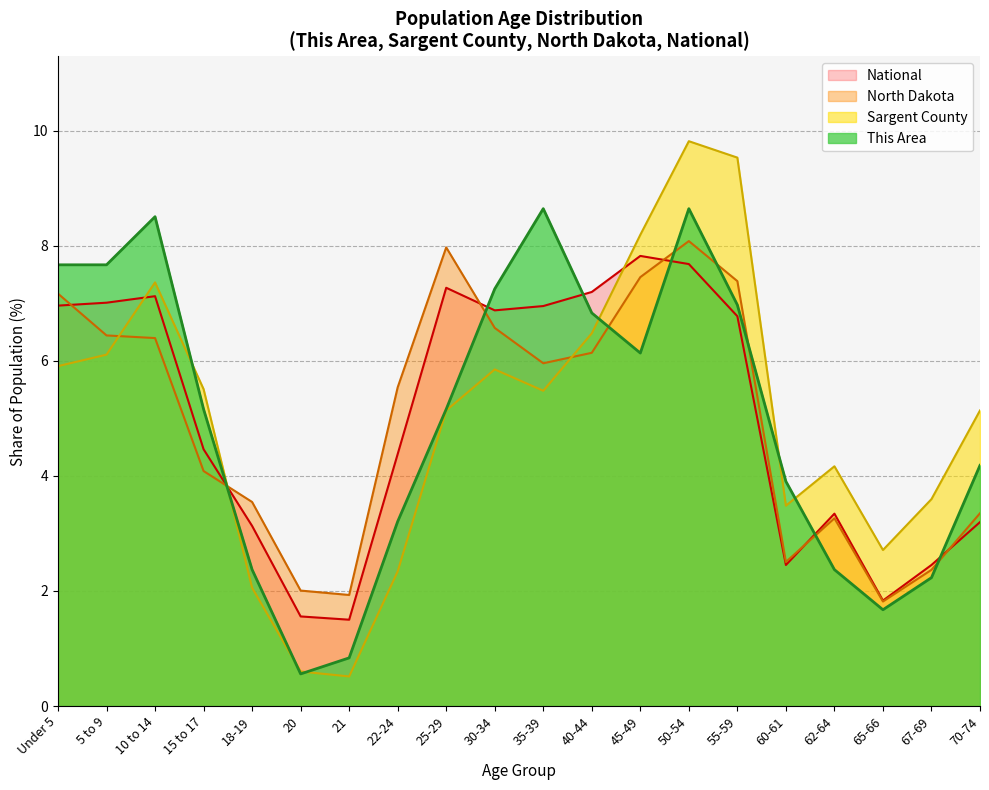

The North Dakota series shows 6.4 at 5 to 9. True or false?

True